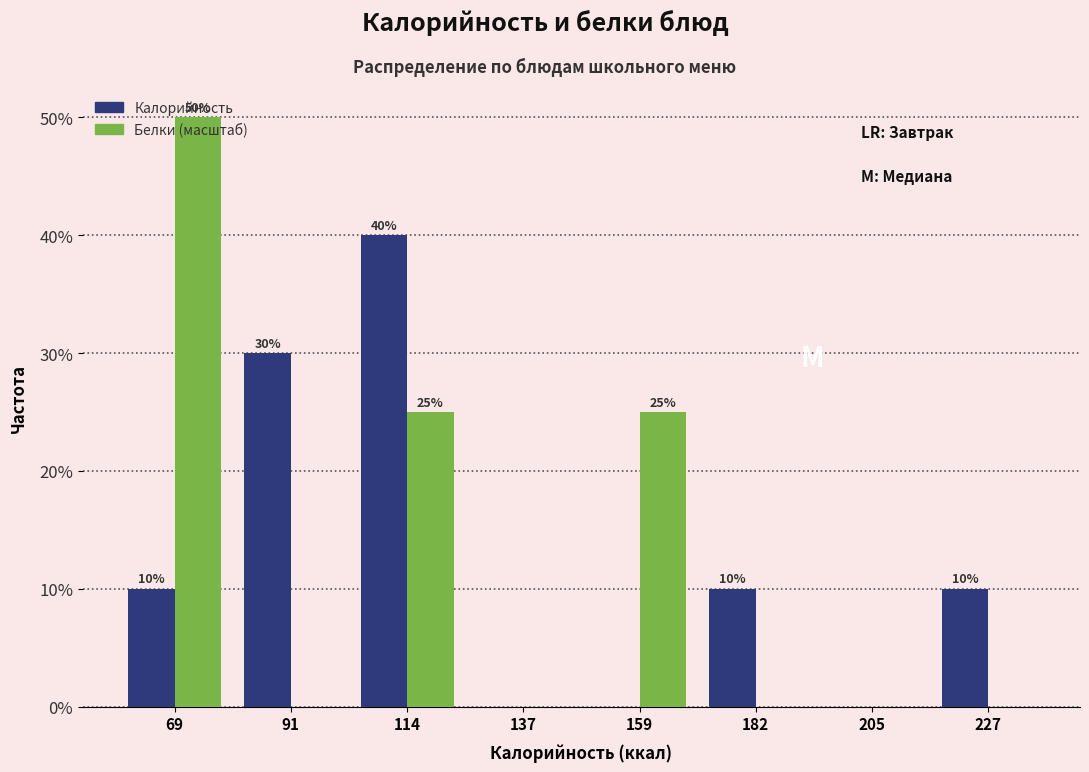

In the Белки (масштаб) series, which range on the x-axis has the tallest bar?

60 to 80